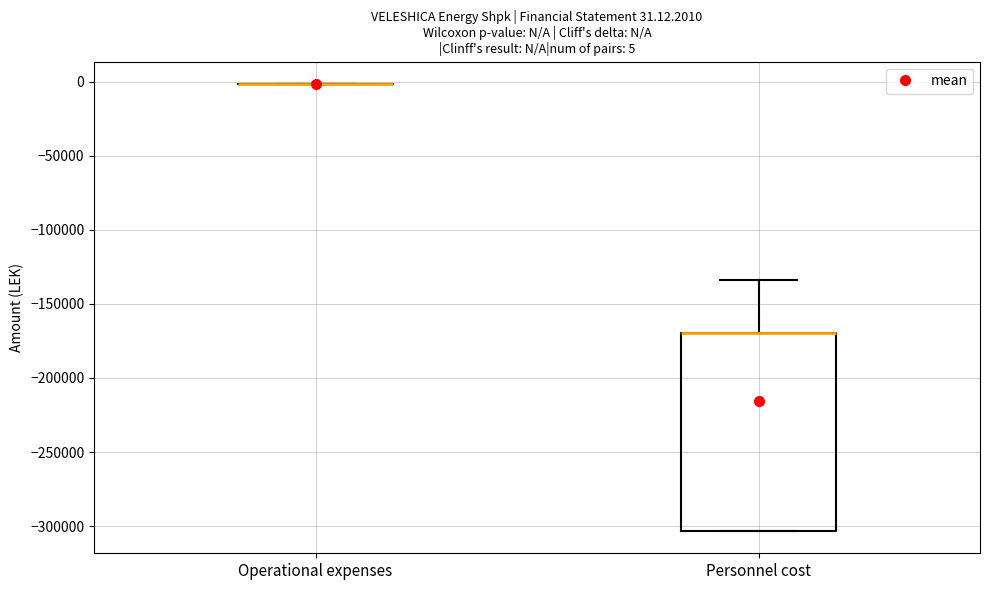

Comparing the boxes themselves (not the whiskers), which one is the tallest?

Personnel cost